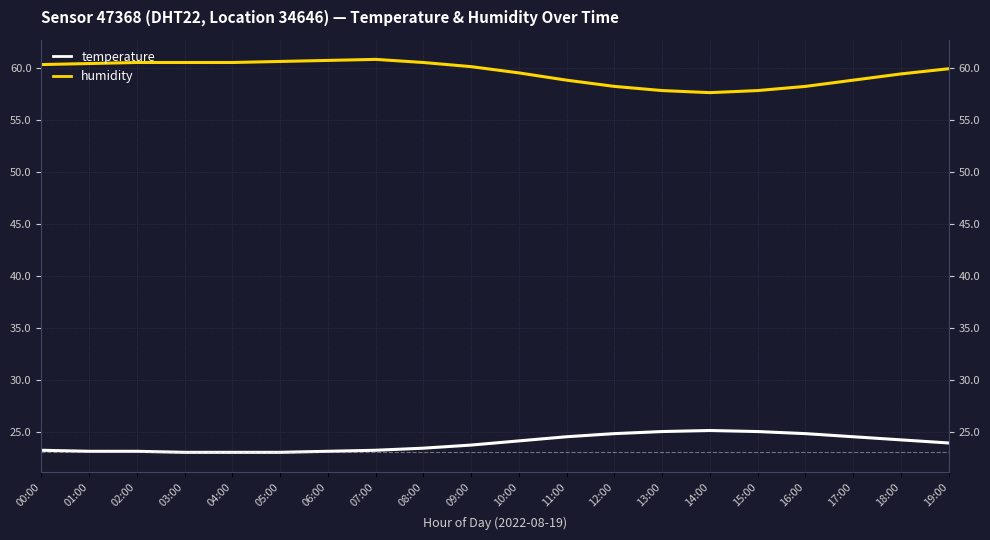

True or false: temperature and humidity intersect in this chart.

False